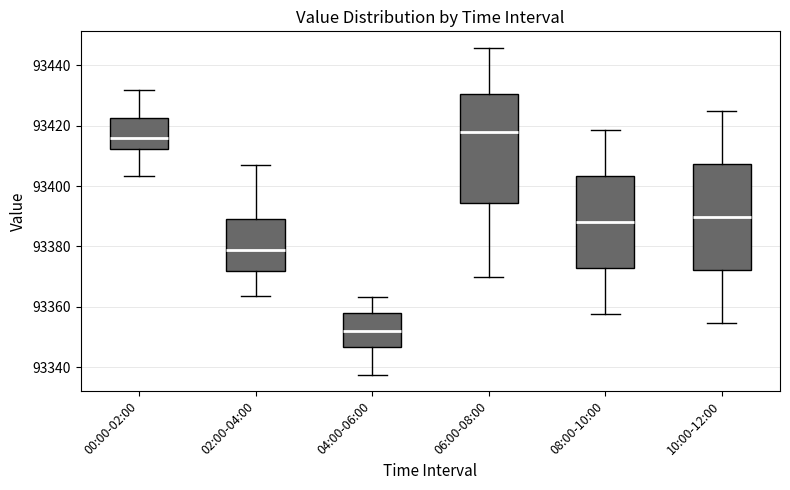

Reading left to right, read every box against the y-axis: the position of its median line, the range the box covers, and the ends of its whiskers. The values are not printed on the chart, so give them approximately, as read against the axis.

00:00-02:00: median 93416, box 93412 to 93422, whiskers 93404 to 93432
02:00-04:00: median 93378, box 93372 to 93388, whiskers 93364 to 93408
04:00-06:00: median 93352, box 93346 to 93358, whiskers 93338 to 93364
06:00-08:00: median 93418, box 93394 to 93430, whiskers 93370 to 93446
08:00-10:00: median 93388, box 93372 to 93404, whiskers 93358 to 93418
10:00-12:00: median 93390, box 93372 to 93408, whiskers 93354 to 93424